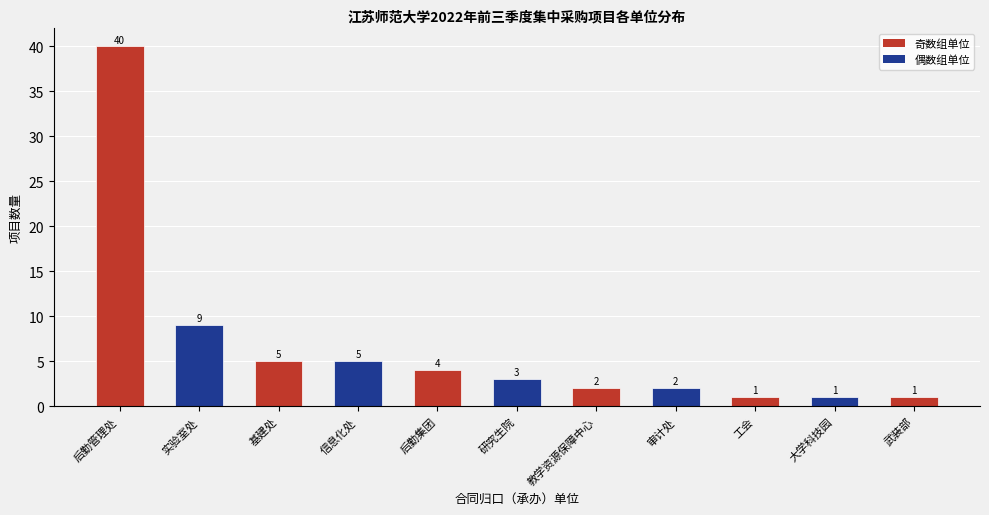

How many bars are there in total?

11